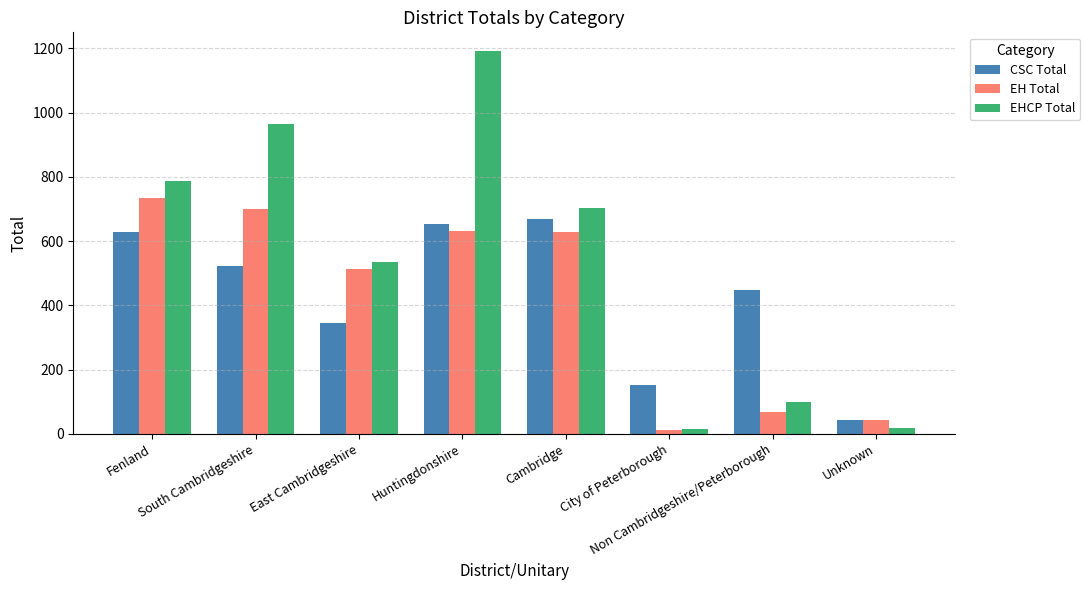

Is the value of CSC Total at Fenland greater than the value of EHCP Total at Huntingdonshire?

No